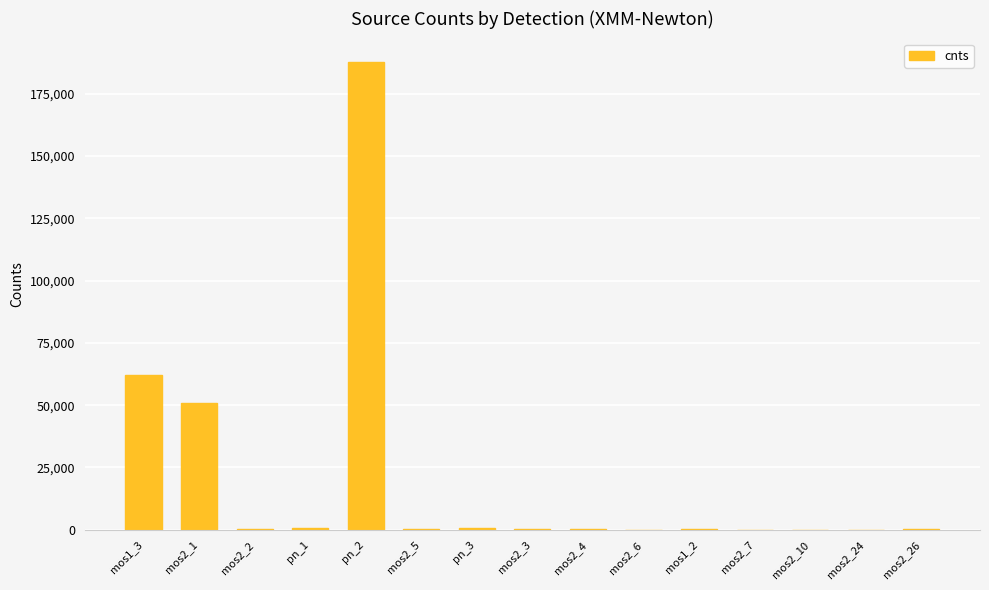

What is the sum of all values?

303735.5